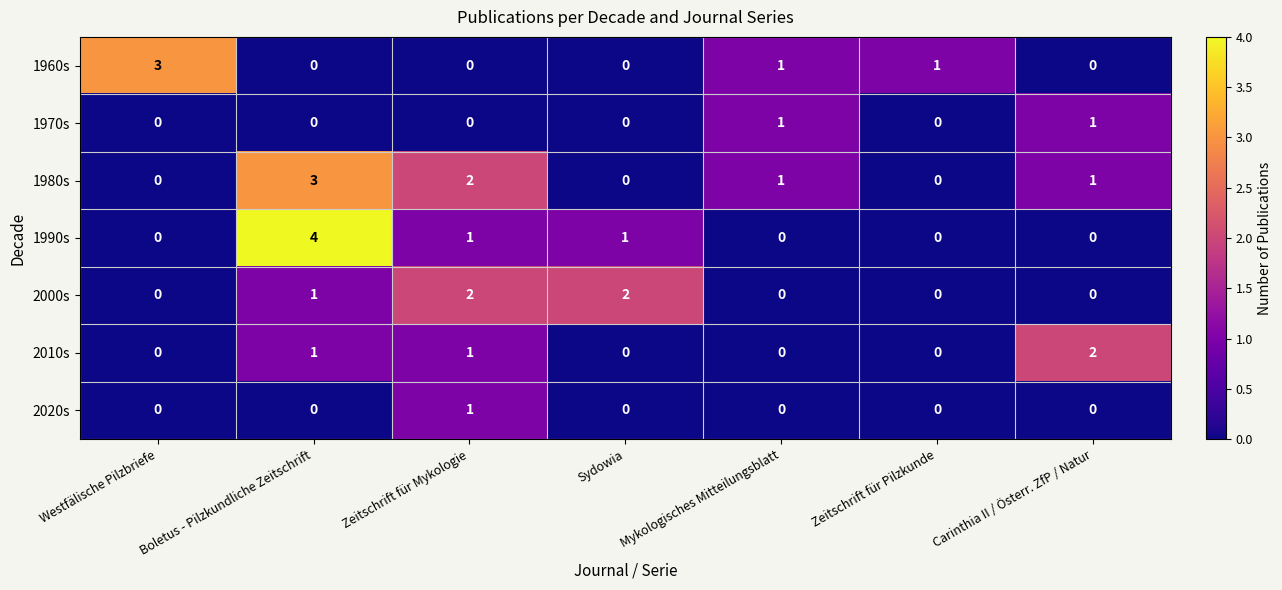

The value of 1990s at Zeitschrift für Mykologie is 1. True or false?

True